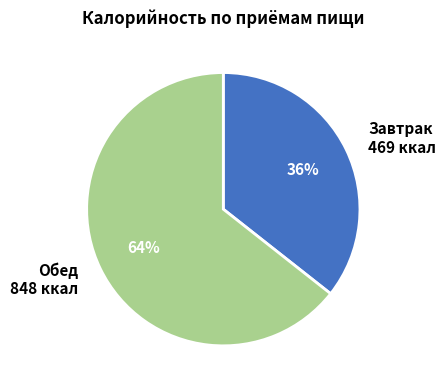

Which slice represents more than half of the pie?

Обед